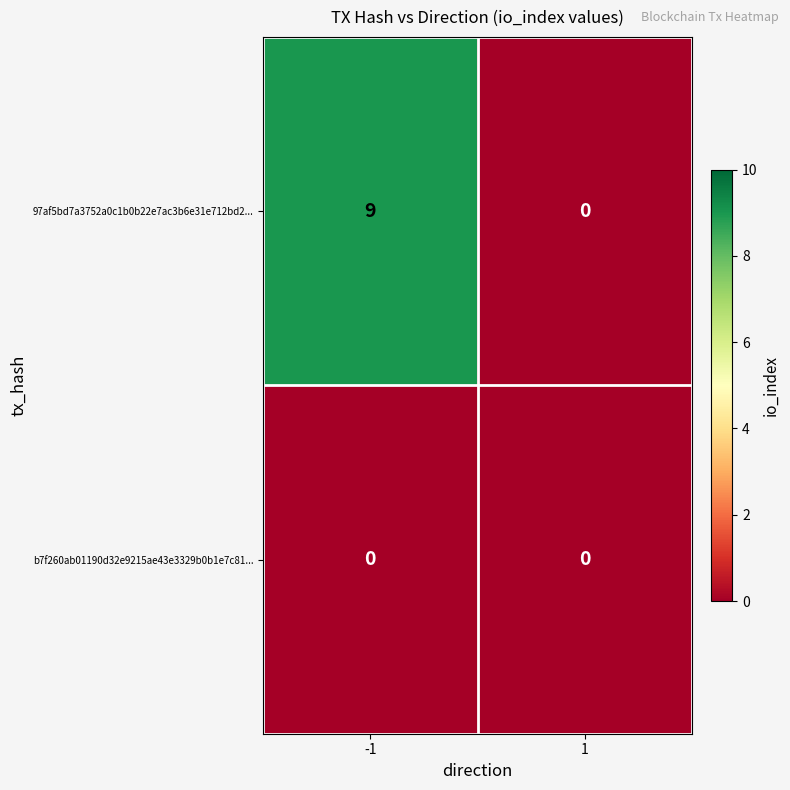

What is the maximum value shown in the chart?

9